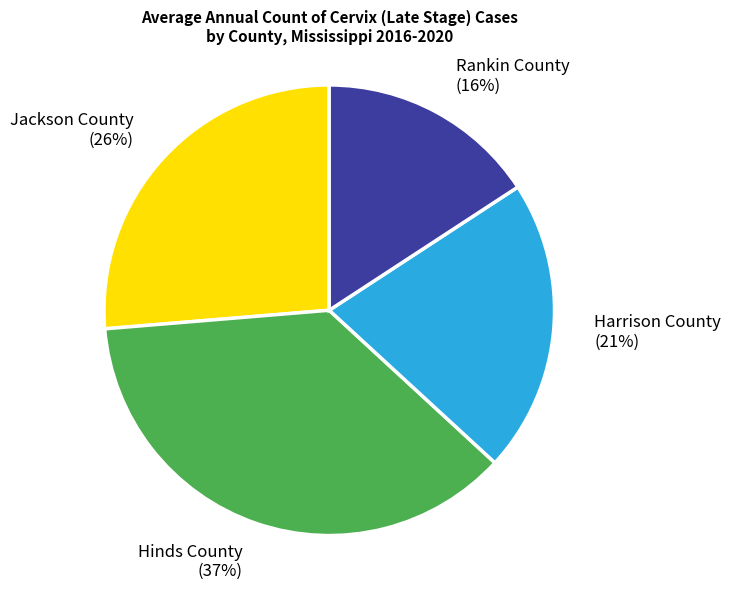

Which slice is the smallest?

Rankin County